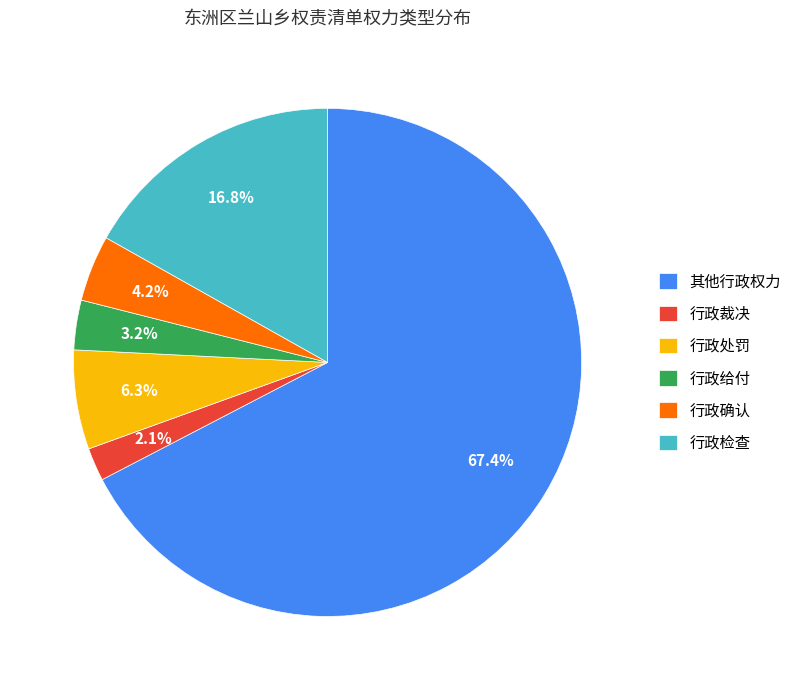

Which slice is the smallest?

行政裁决